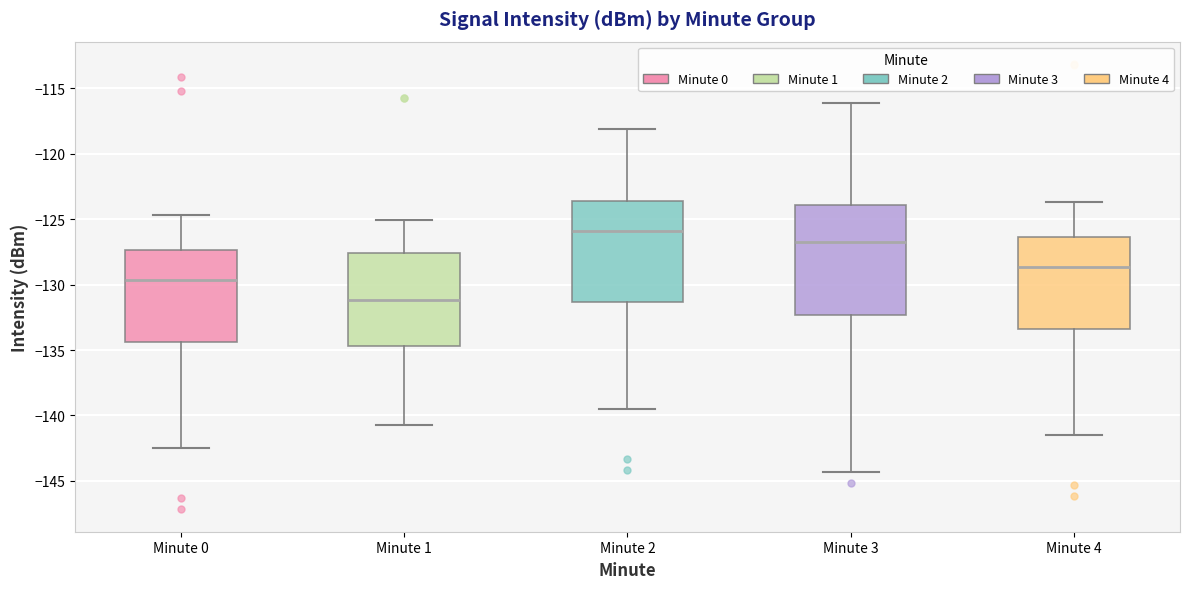

Where does the median line of the box for Minute 1 sit on the y-axis? The values are not printed on the chart, so give them approximately, as read against the axis.

-131.0